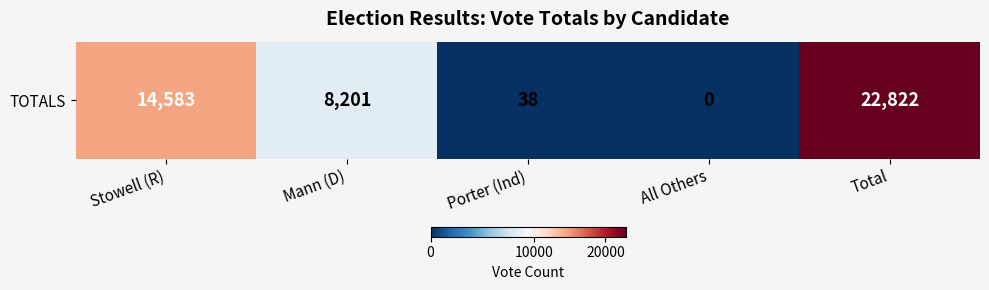

Rank the categories by value from highest to lowest.

Total, Stowell (R), Mann (D), Porter (Ind), All Others